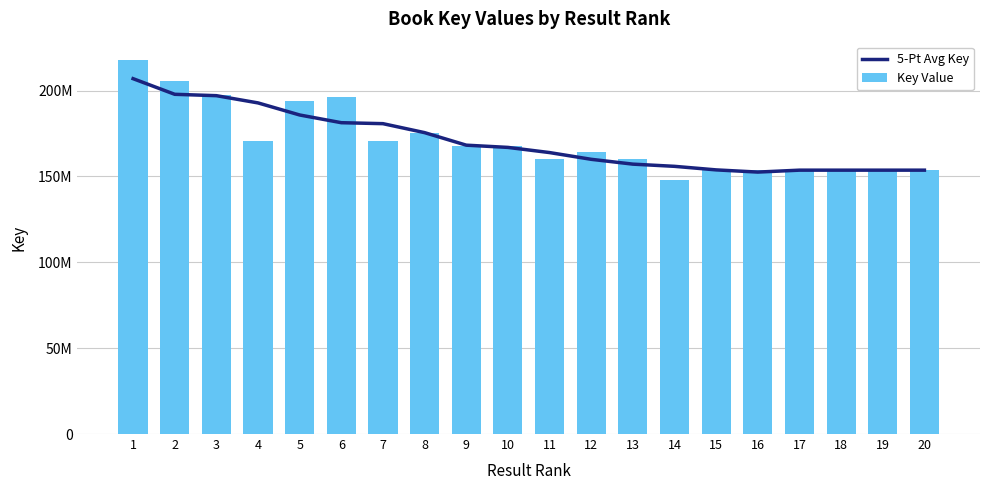

List the series in order of their peak value, highest first.

Key Value, 5-Pt Avg Key